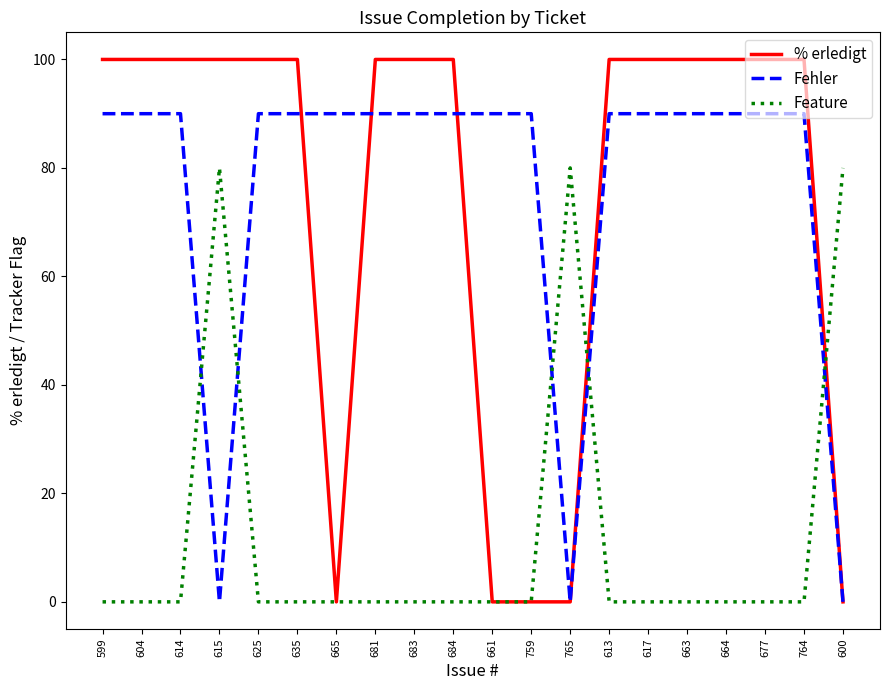

List the series in order of their peak value, lowest first.

Feature, Fehler, % erledigt